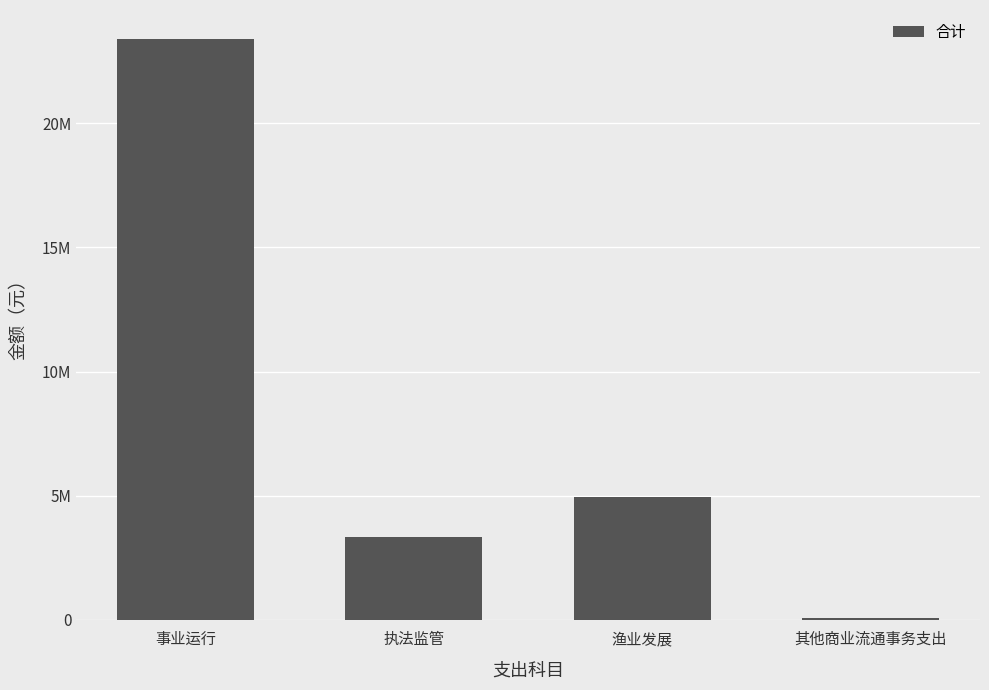

True or false: the data shows 8488557.1 at 渔业发展.

False